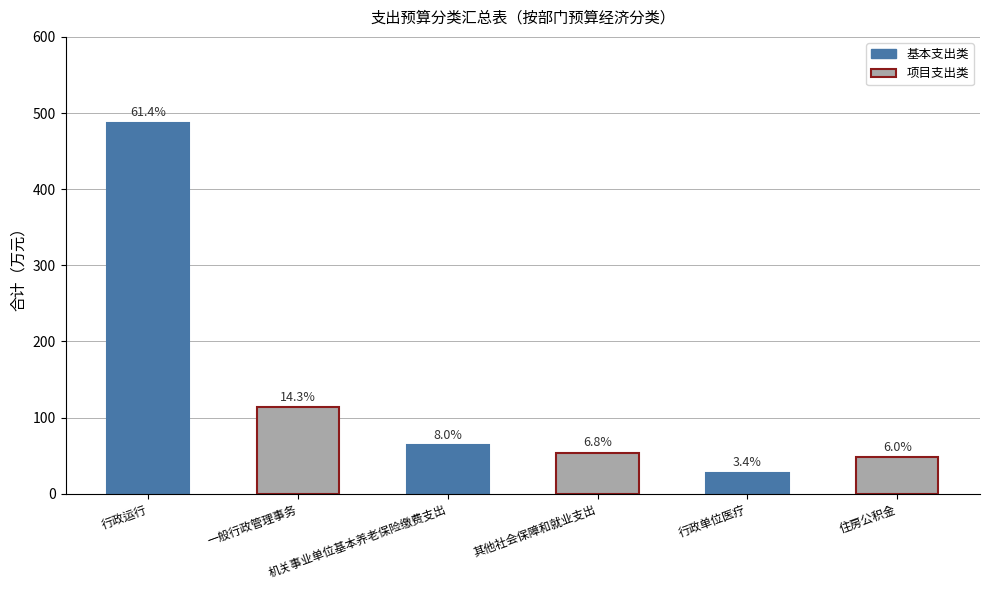

List the labels in order of value, smallest first.

行政单位医疗, 住房公积金, 其他社会保障和就业支出, 机关事业单位基本养老保险缴费支出, 一般行政管理事务, 行政运行